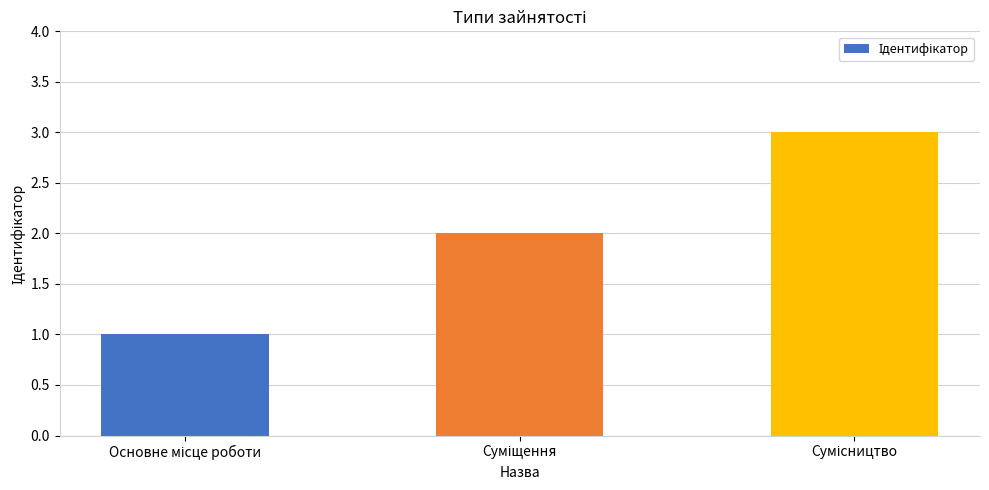

What is the smallest value displayed?

1